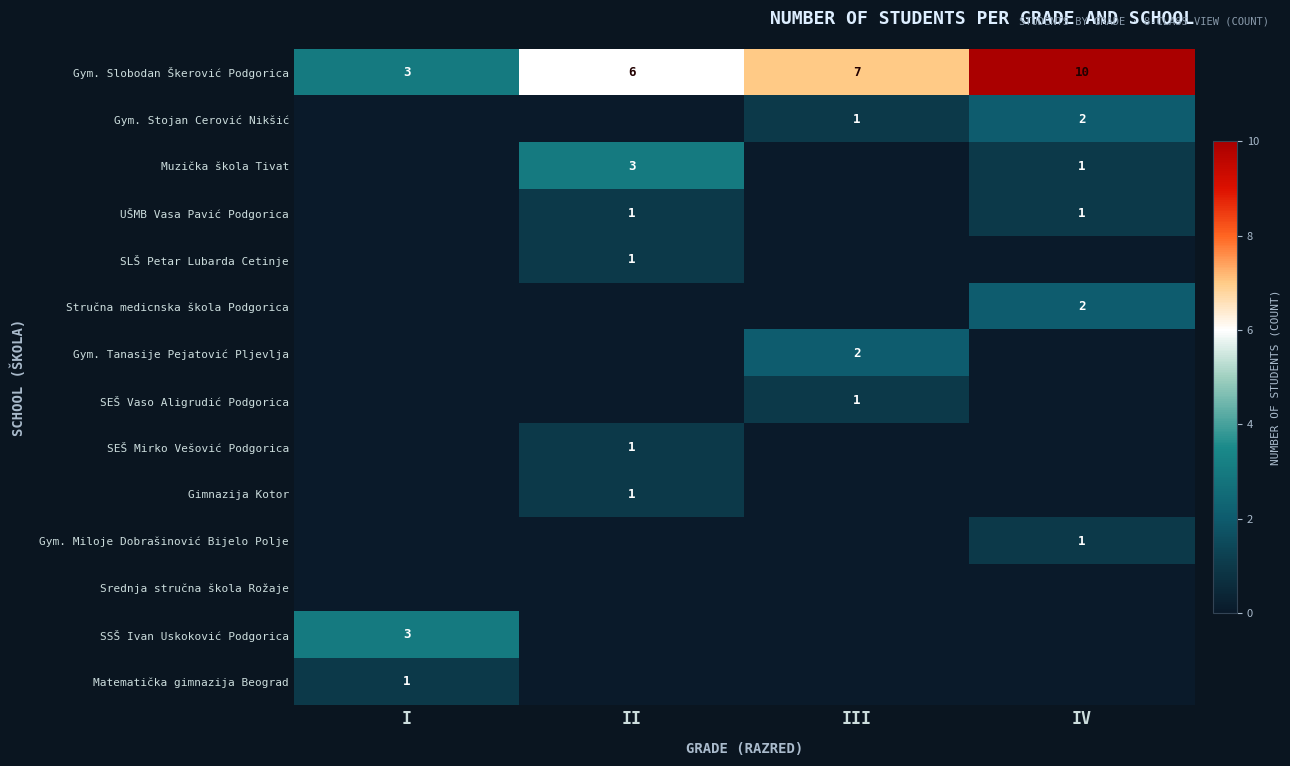

What value does the Gym. Slobodan Škerović Podgorica series have at III?

7